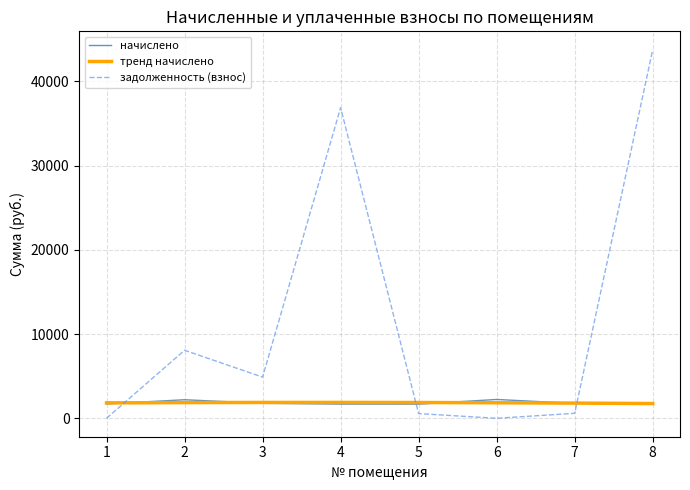

What is the sum of the начислено values at 5 and 2?

3882.3